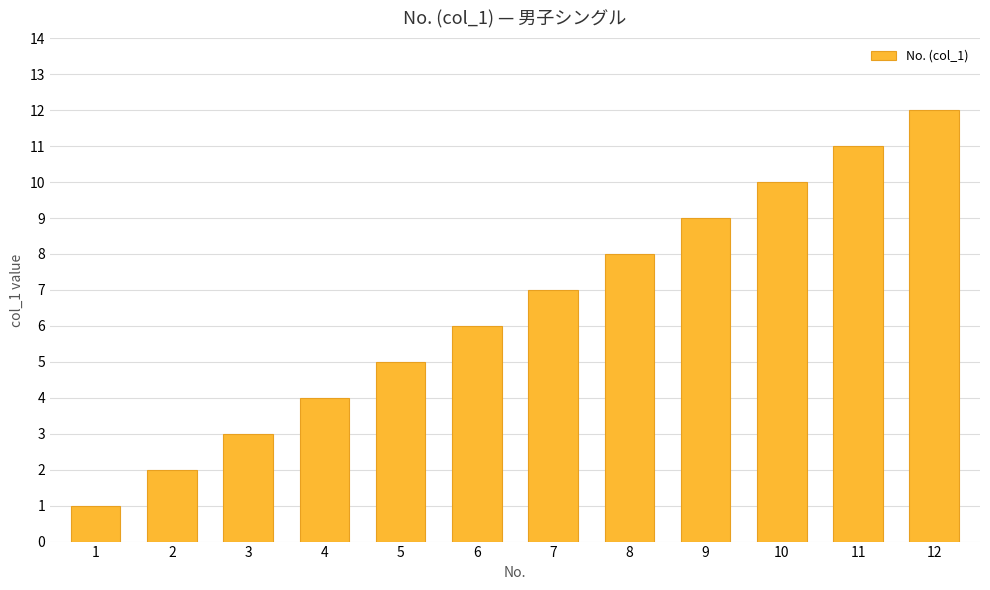

List the labels in order of value, largest first.

12, 11, 10, 9, 8, 7, 6, 5, 4, 3, 2, 1